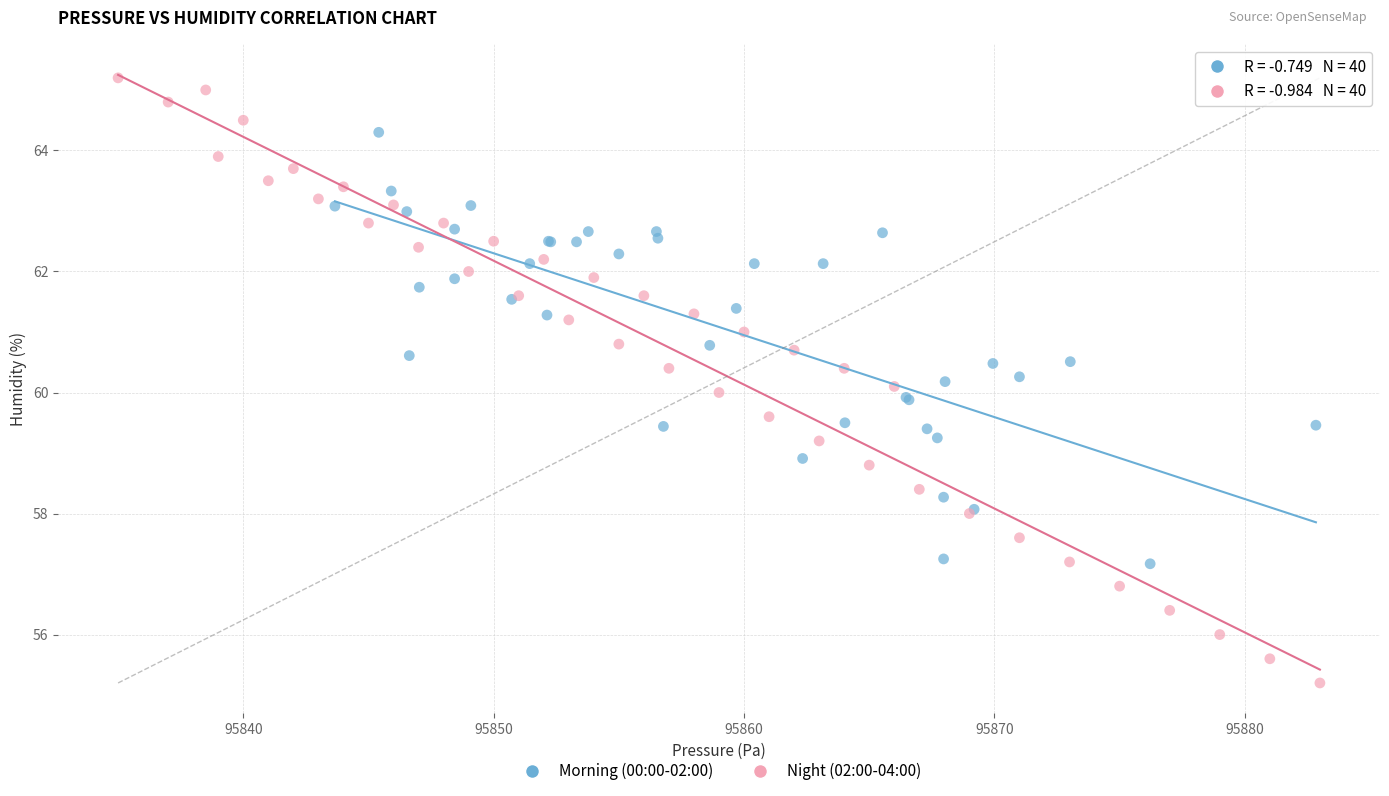

Which series reaches the minimum Y coordinate?

Night (02:00-04:00)